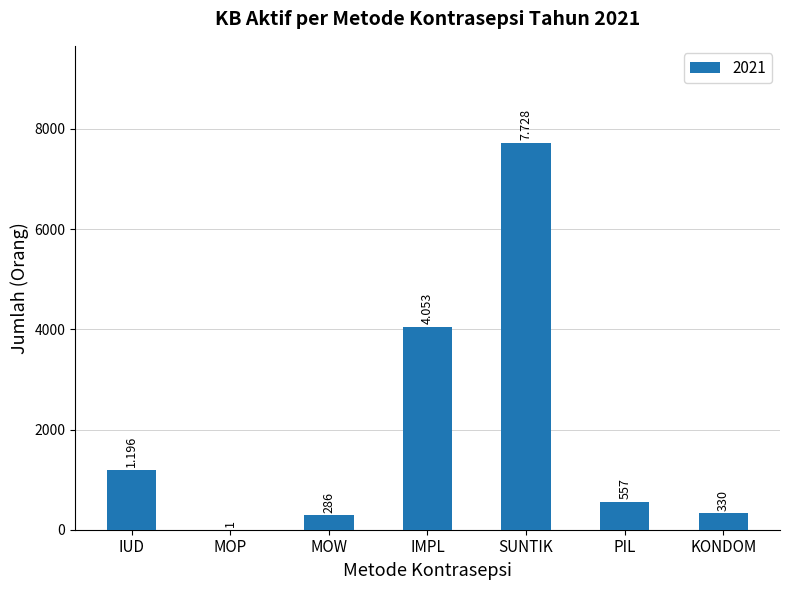

Reading left to right, transcribe all the data shown in this chart.

1196	1	286	4053	7728	557	330